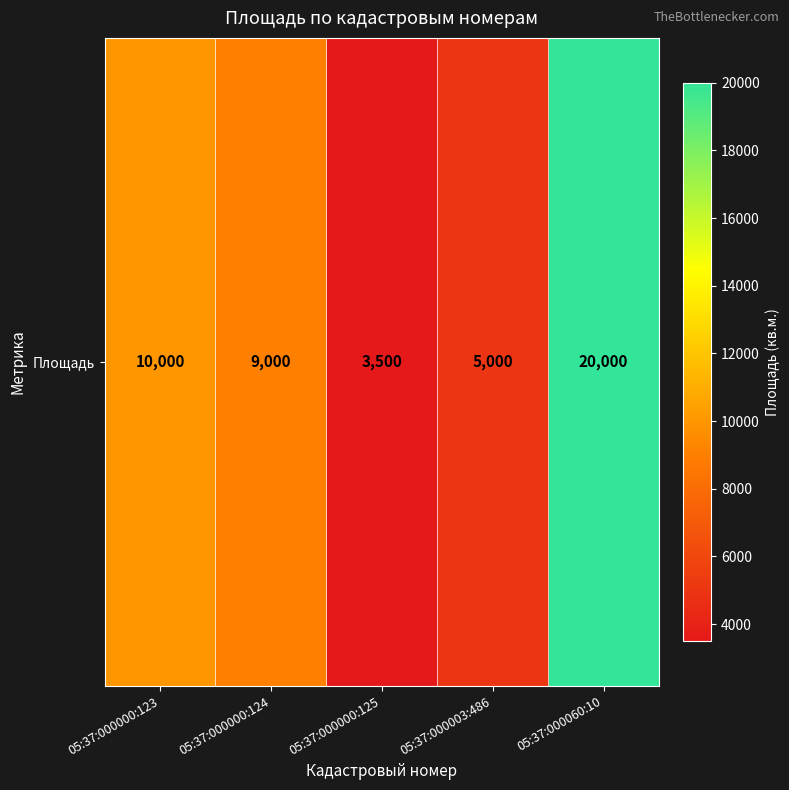

What is the difference between the second highest and second lowest values?

5000